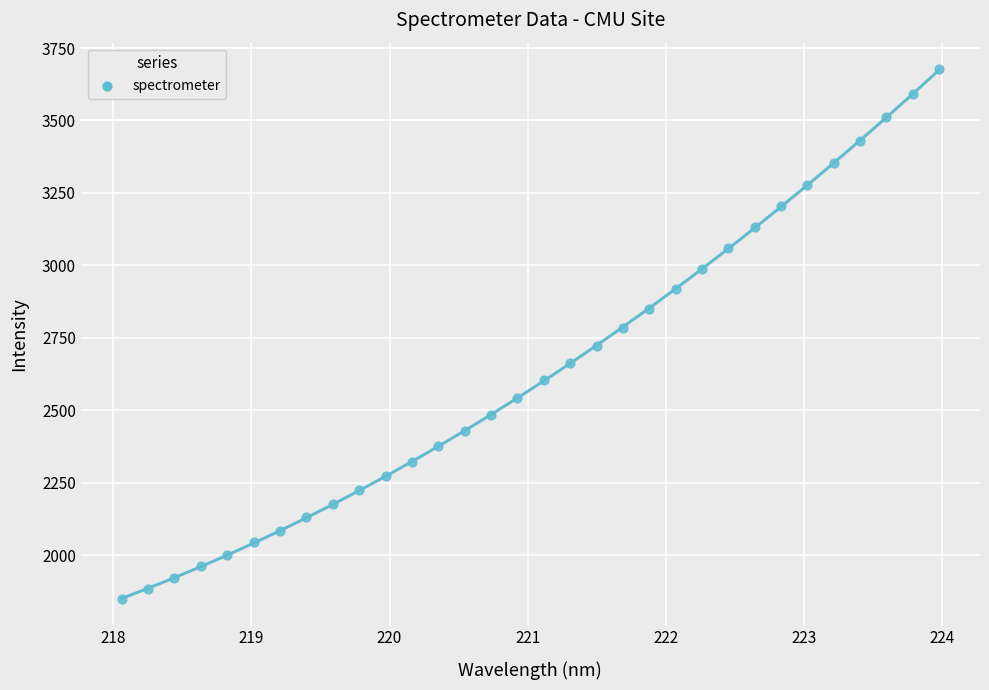

What is the range of X values (max minus min)?

5.9